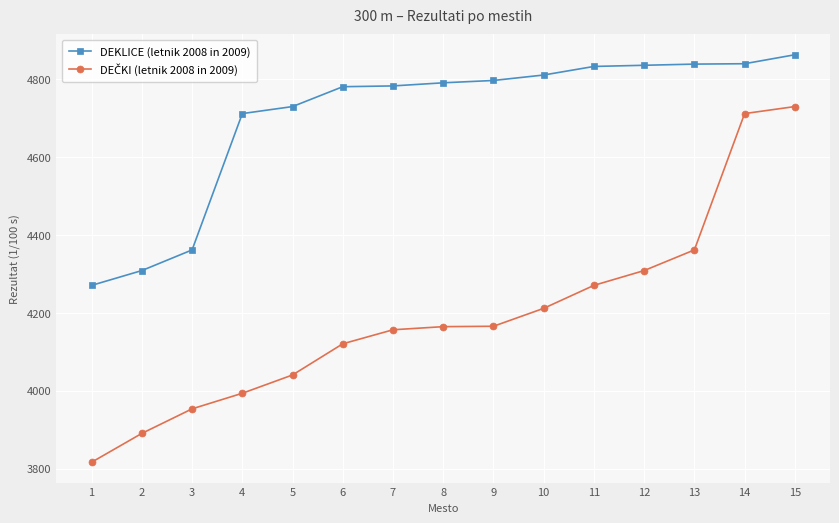

The value of DEKLICE (letnik 2008 in 2009) at 15 is 4863. True or false?

True